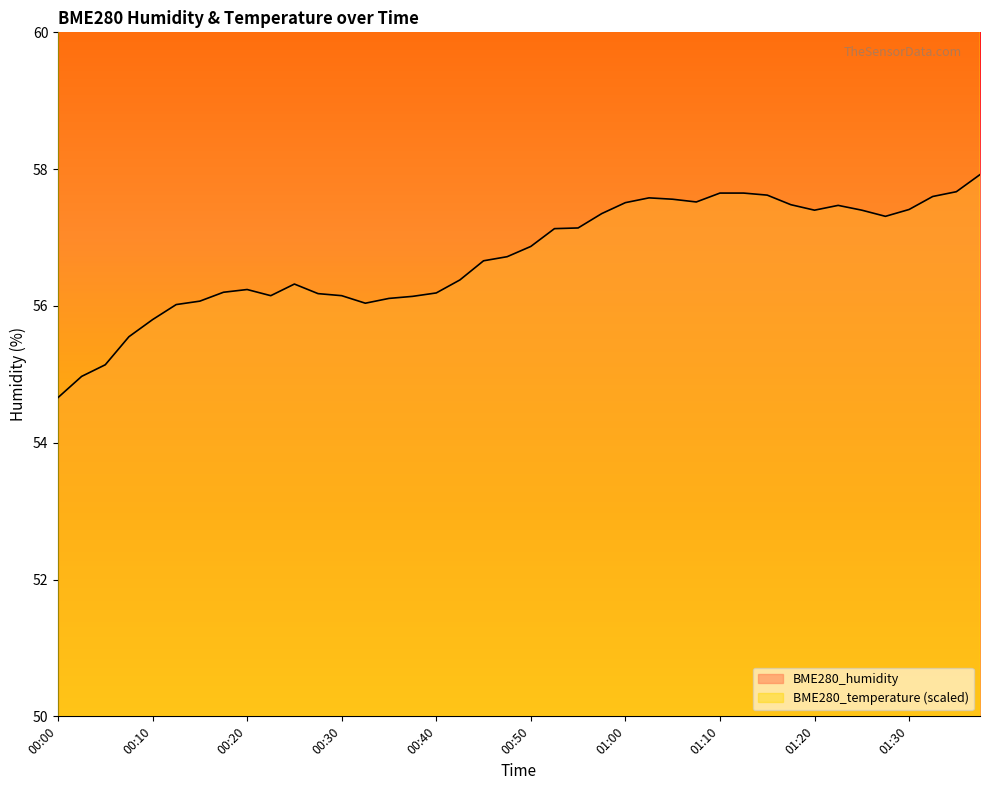

List the series in order of their peak value, lowest first.

BME280_humidity, BME280_temperature